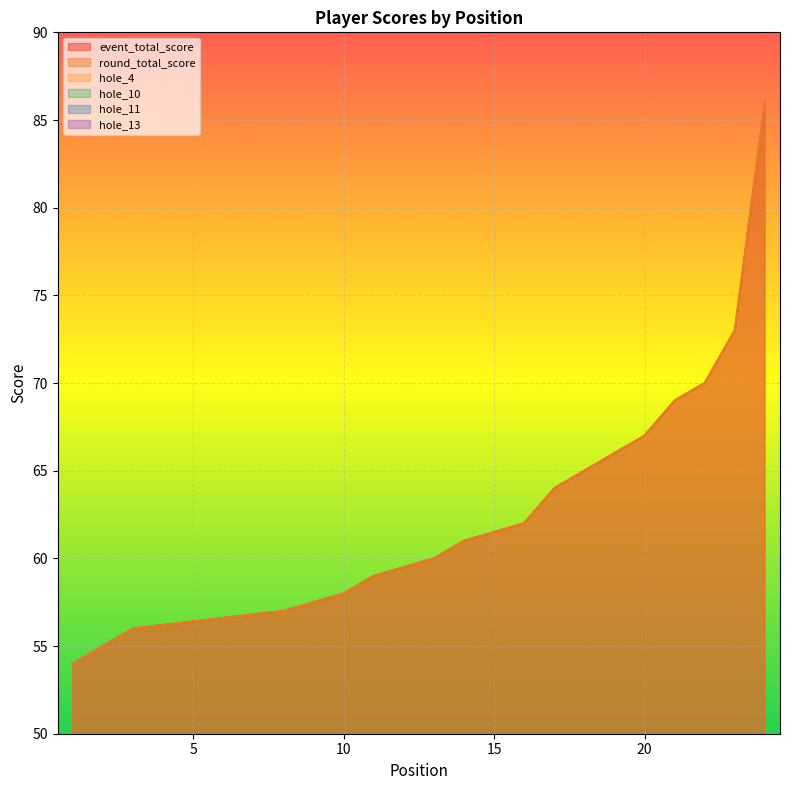

How many data points in event_total_score are above 60?

11